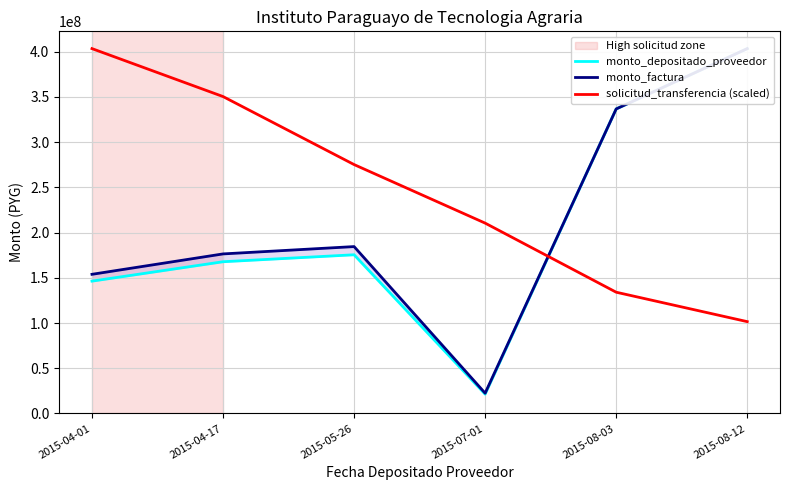

At which category is the sum across all series the highest?

2015-08-12